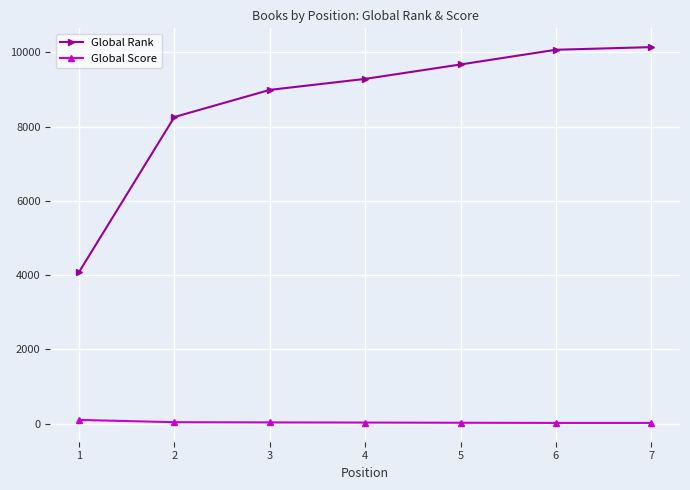

At 5, list the series in order from smallest to largest.

Global Score, Global Rank